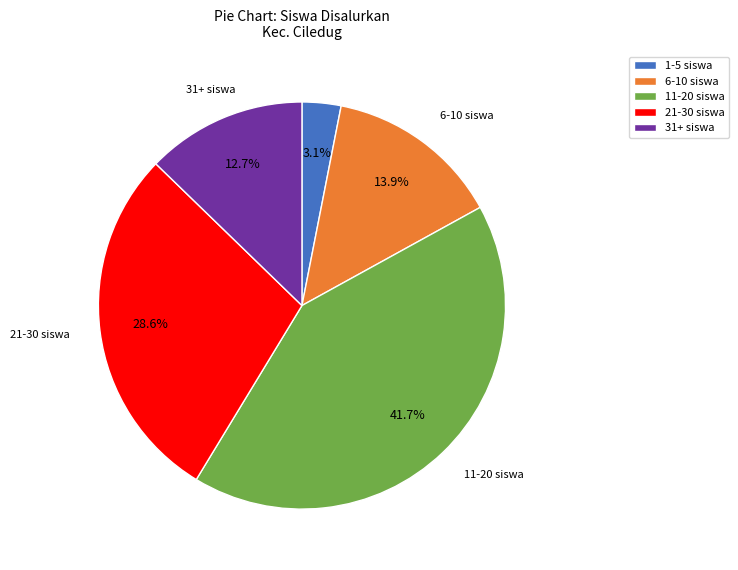

How much of the chart is everything except 21-30 siswa?

71.4%